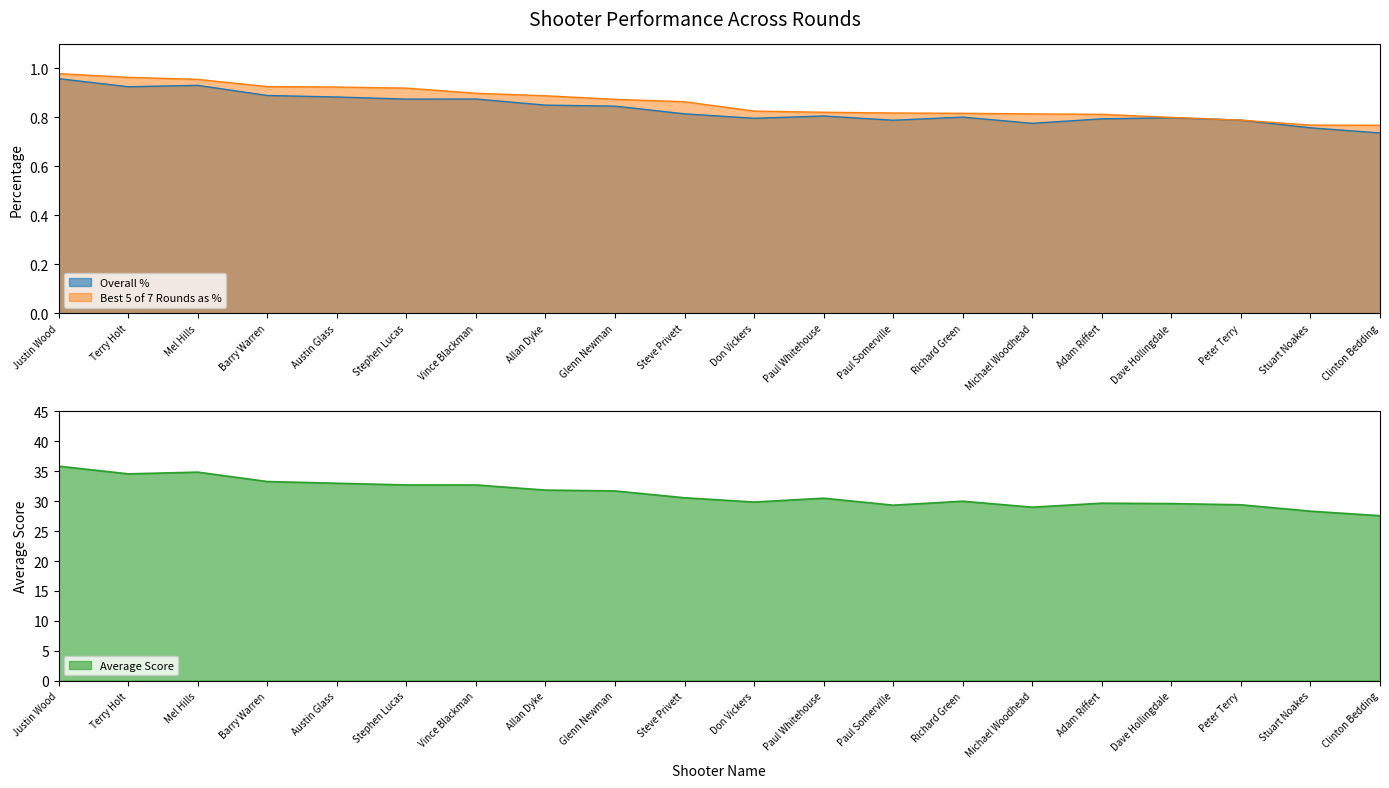

Reading left to right, extract all data points from this chart.

Overall %: 1.0	0.9	0.9	0.9	0.9	0.9	0.9	0.9	0.8	0.8	0.8	0.8	0.8	0.8	0.8	0.8	0.8	0.8	0.8	0.7
Best 5 of 7 Rounds as %: 1.0	1.0	1.0	0.9	0.9	0.9	0.9	0.9	0.9	0.9	0.8	0.8	0.8	0.8	0.8	0.8	0.8	0.8	0.8	0.8
Average: 35.9	34.6	34.9	33.3	33.0	32.7	32.7	31.9	31.7	30.6	29.9	30.5	29.3	30.0	29.0	29.7	29.6	29.4	28.3	27.6